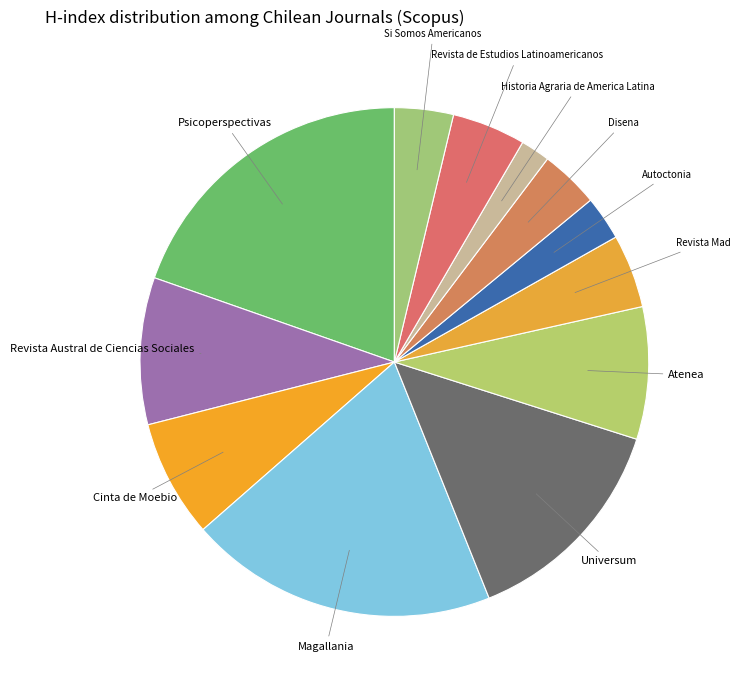

Which category has the smallest portion of the pie?

Historia Agraria de America Latina